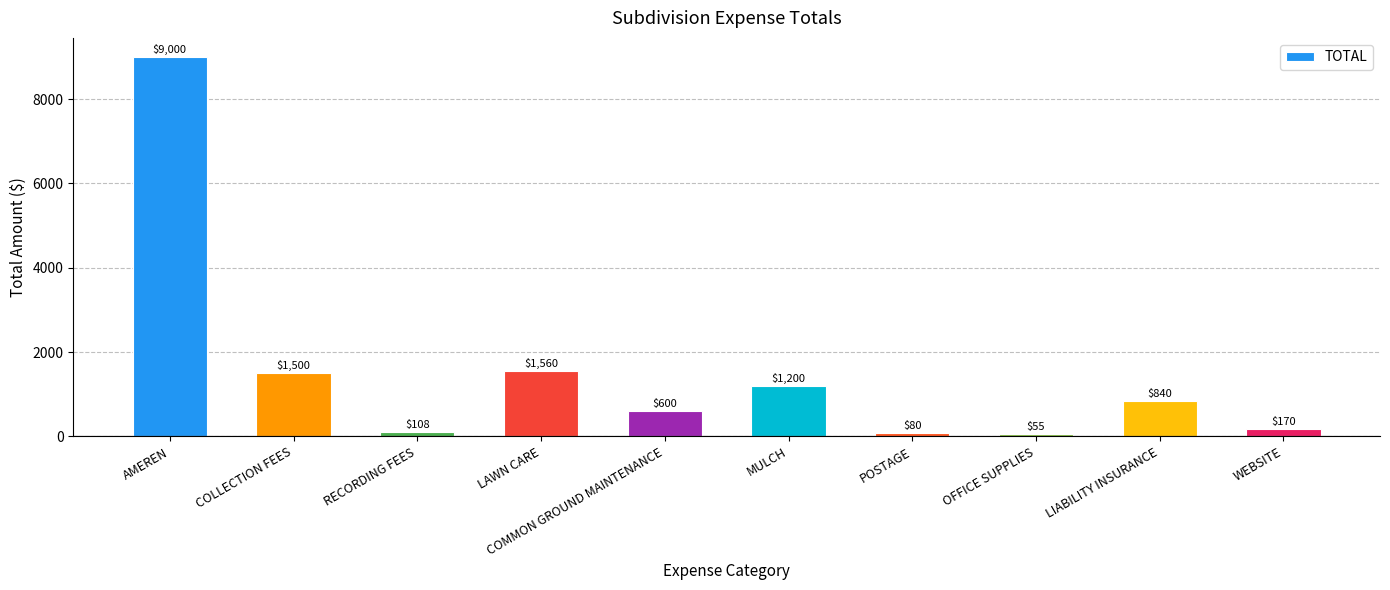

Reading left to right, what are all the values shown in this chart?

AMEREN=9000	COLLECTION FEES=1500	RECORDING FEES=108	LAWN CARE=1560	COMMON GROUND MAINTENANCE=600	MULCH=1200	POSTAGE=80	OFFICE SUPPLIES=55	LIABILITY INSURANCE=840	WEBSITE=170